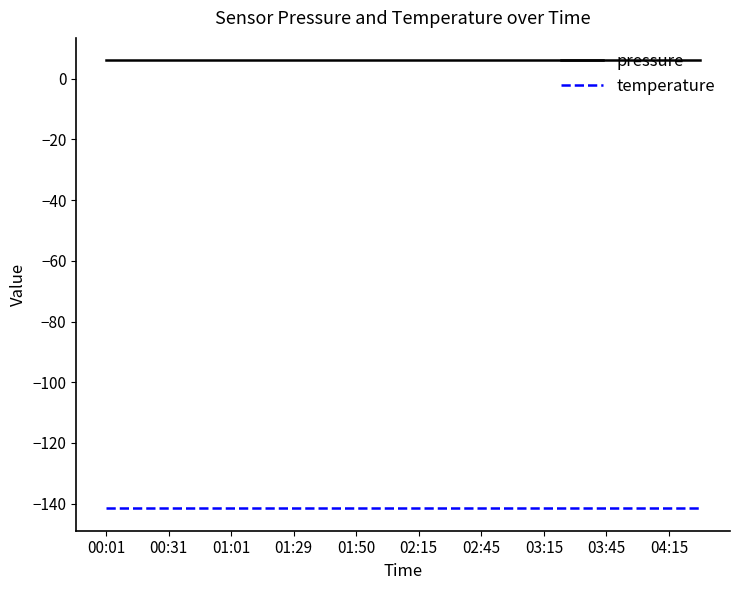

Which series has the largest total across all categories?

pressure